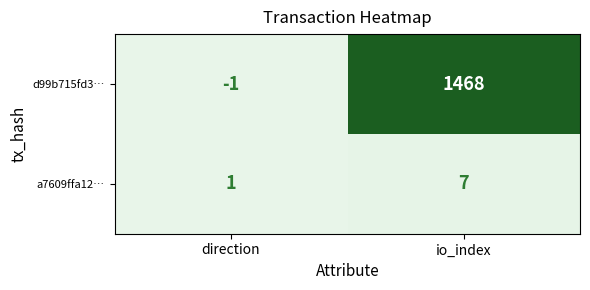

True or false: a7609ffa12… has a value of 7 at io_index.

True